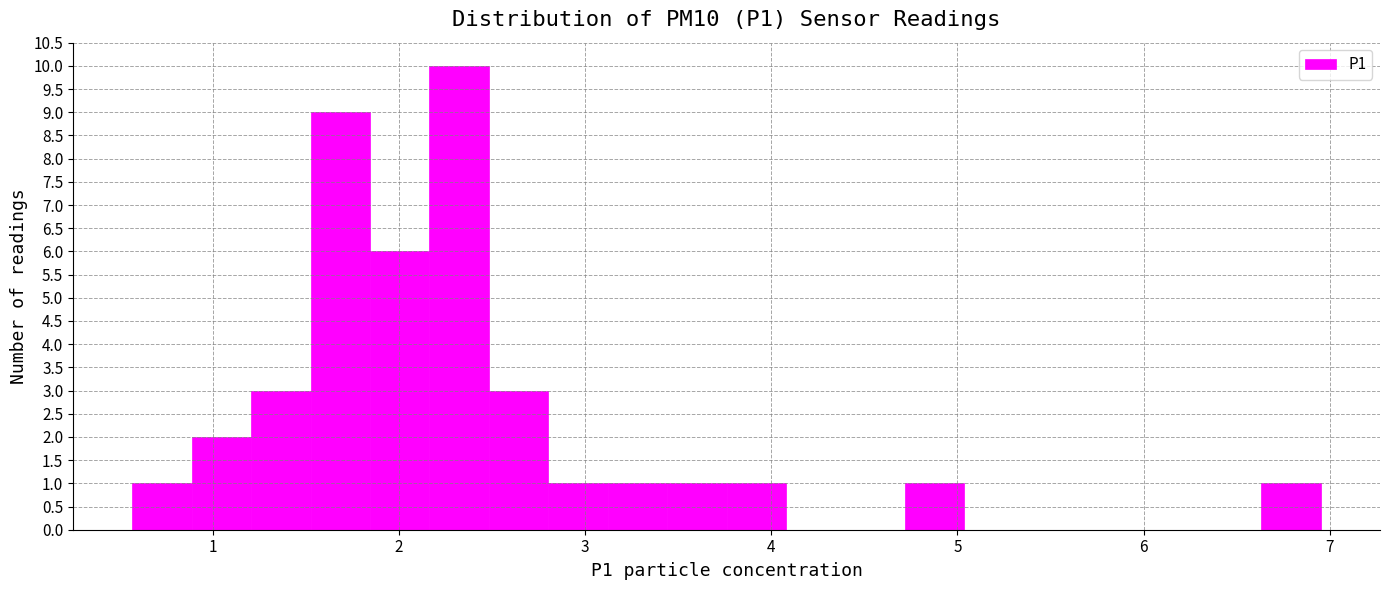

Read against the x-axis, roughly where is the centre of the tallest bar?

2.3